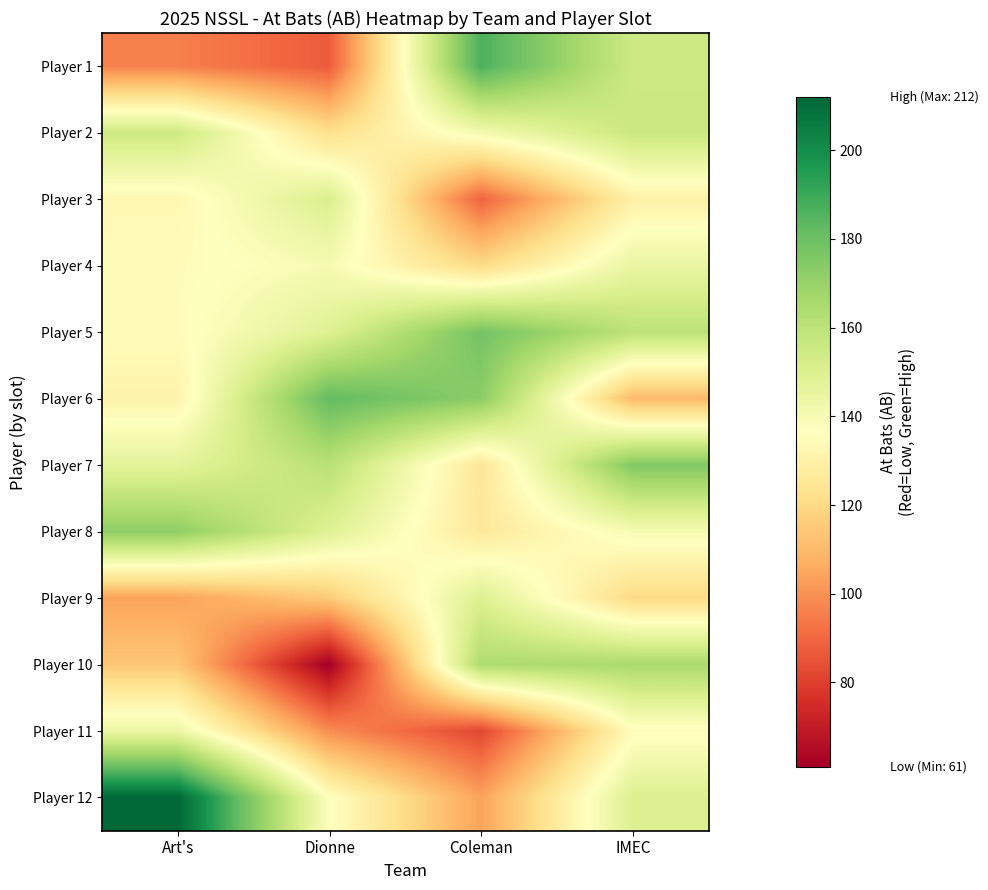

Rank the series by their maximum value, from highest to lowest.

Player 12, Player 1, Player 6, Player 5, Player 7, Player 8, Player 10, Player 2, Player 3, Player 9, Player 4, Player 11